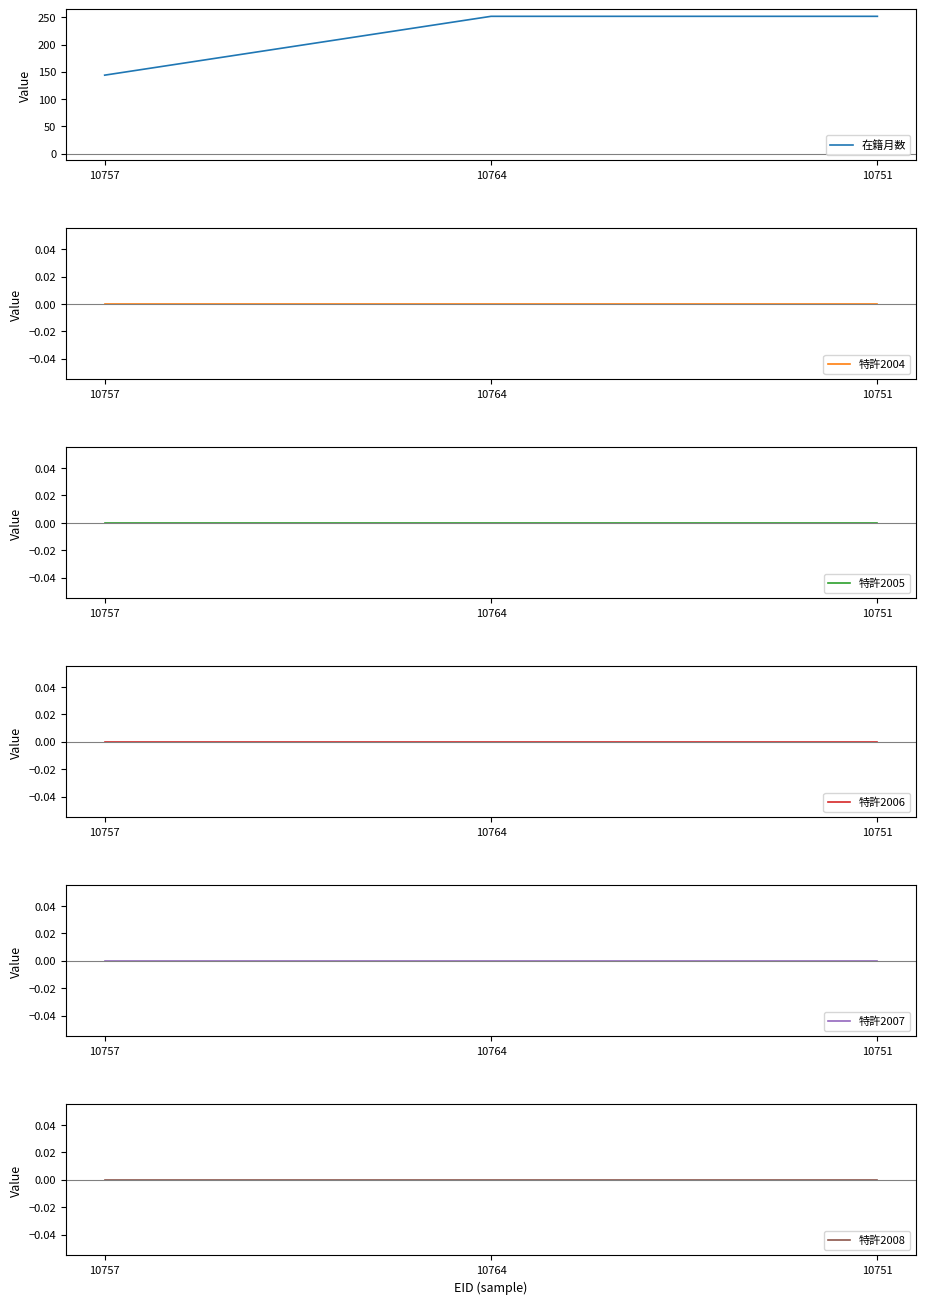

What is the label of the 3rd point from the right?

10757